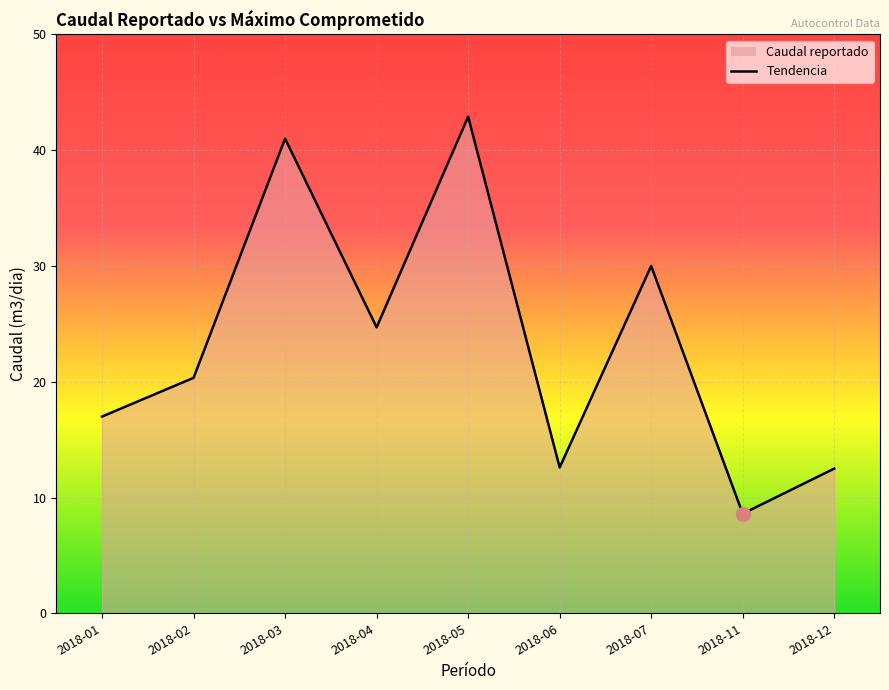

Approximately how many times larger is the value at 2018-01 compared to 2018-07?

0.6